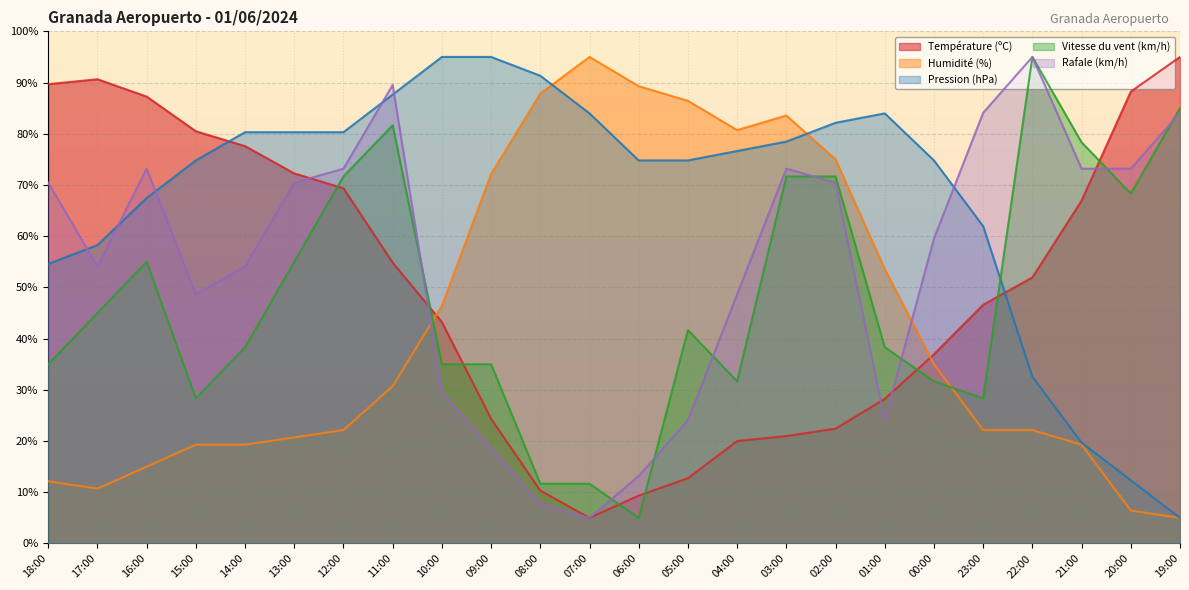

What is the difference between the Pression (hPa) values at 10:00 and 16:00?

27.6